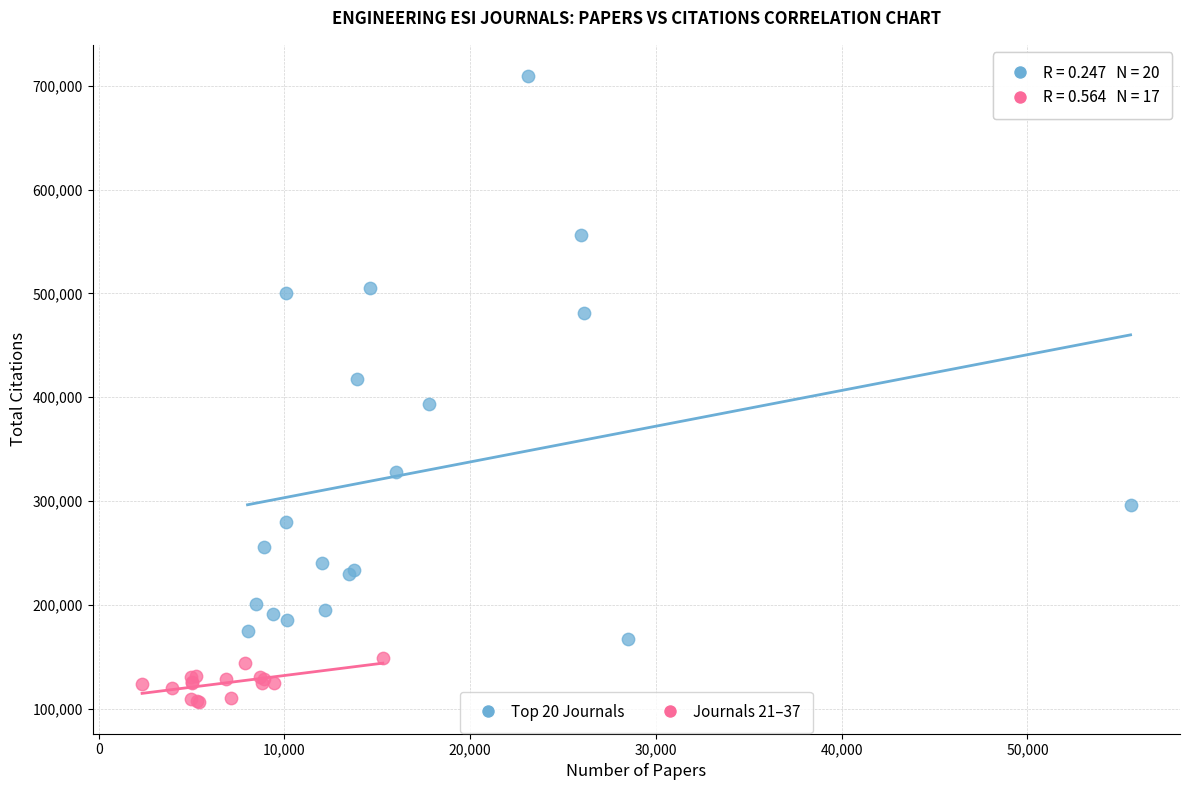

What are all the series names shown in the legend?

Top 20 Journals, Journals 21–37